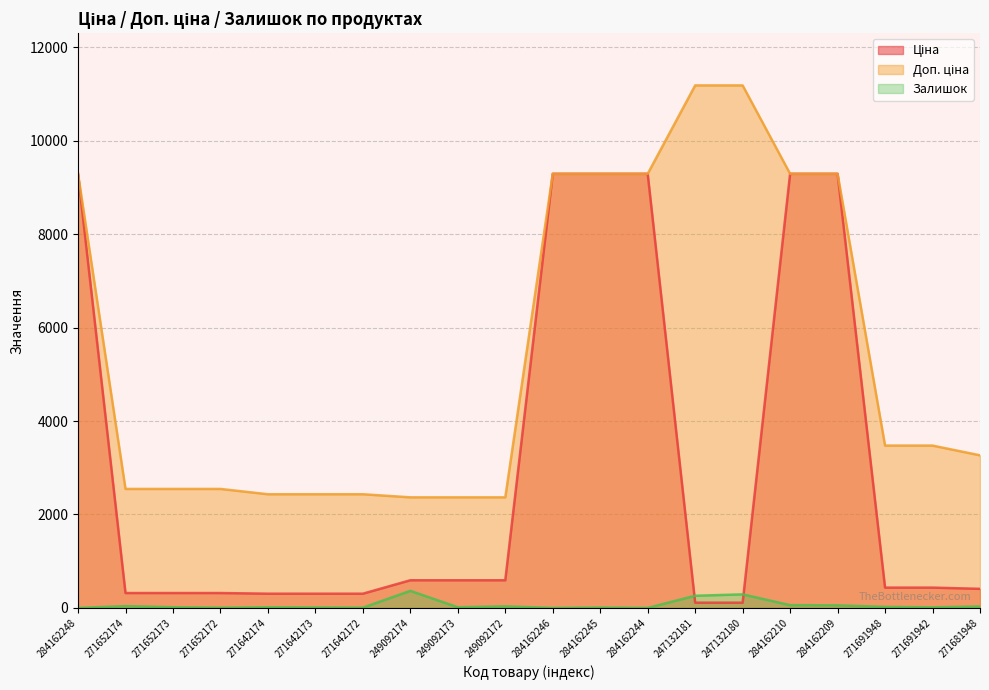

What is the sum of all Ціна values?

60885.3